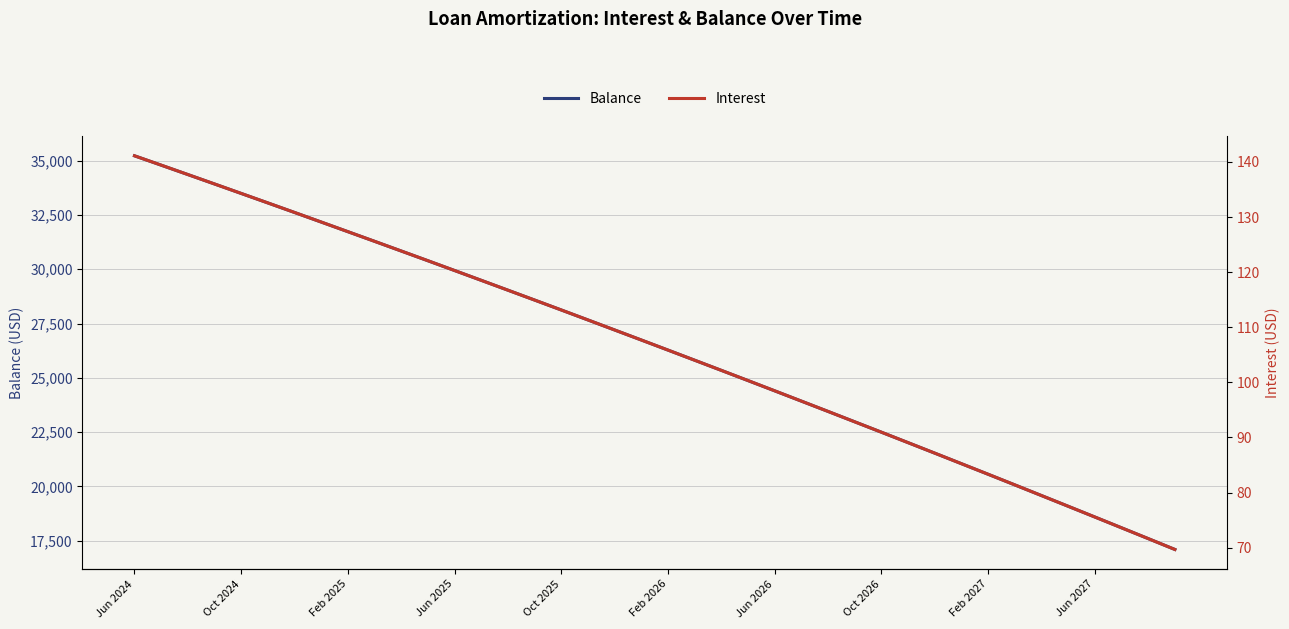

What is the maximum value for Balance?

35221